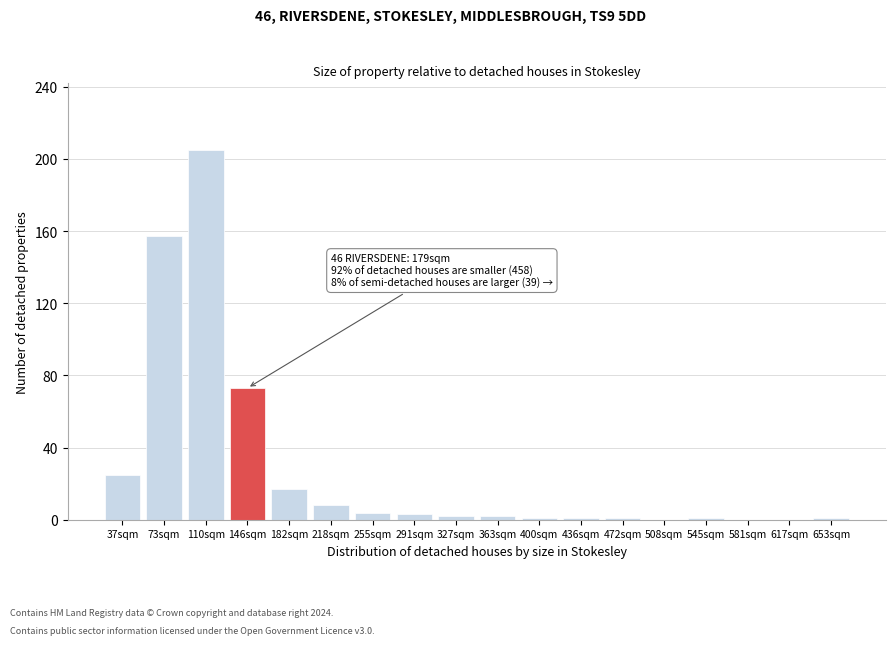

Reading right to left, transcribe all the data shown in this chart.

653sqm=1	617sqm=0	581sqm=0	545sqm=1	508sqm=0	472sqm=1	436sqm=1	400sqm=1	363sqm=2	327sqm=2	291sqm=3	255sqm=4	218sqm=8	182sqm=17	146sqm=73	110sqm=205	73sqm=157	37sqm=25